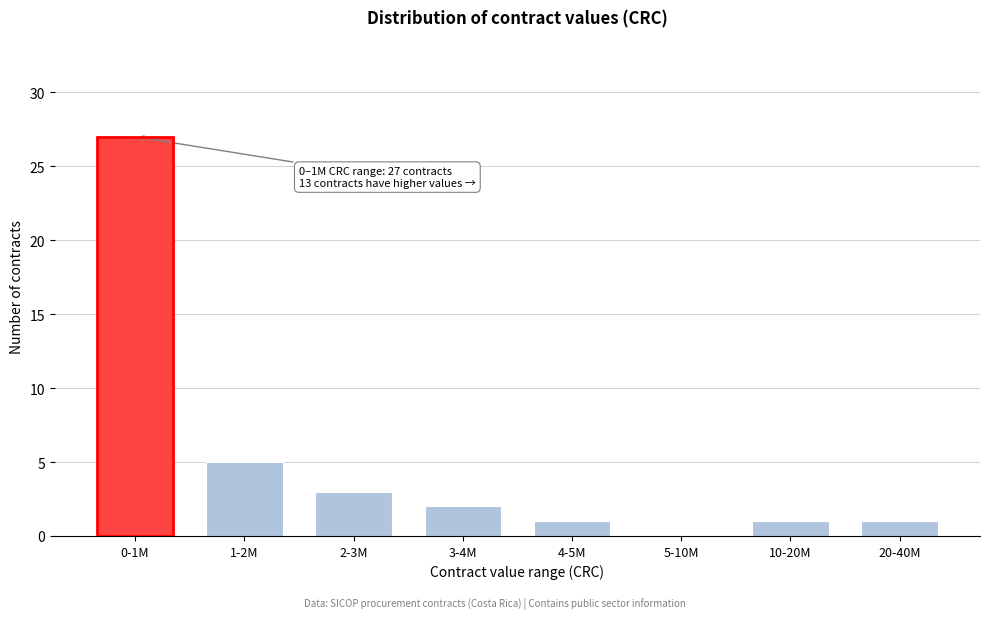

Reading left to right, extract all data points from this chart.

0-1M=27	1-2M=5	2-3M=3	3-4M=2	4-5M=1	5-10M=0	10-20M=1	20-40M=1